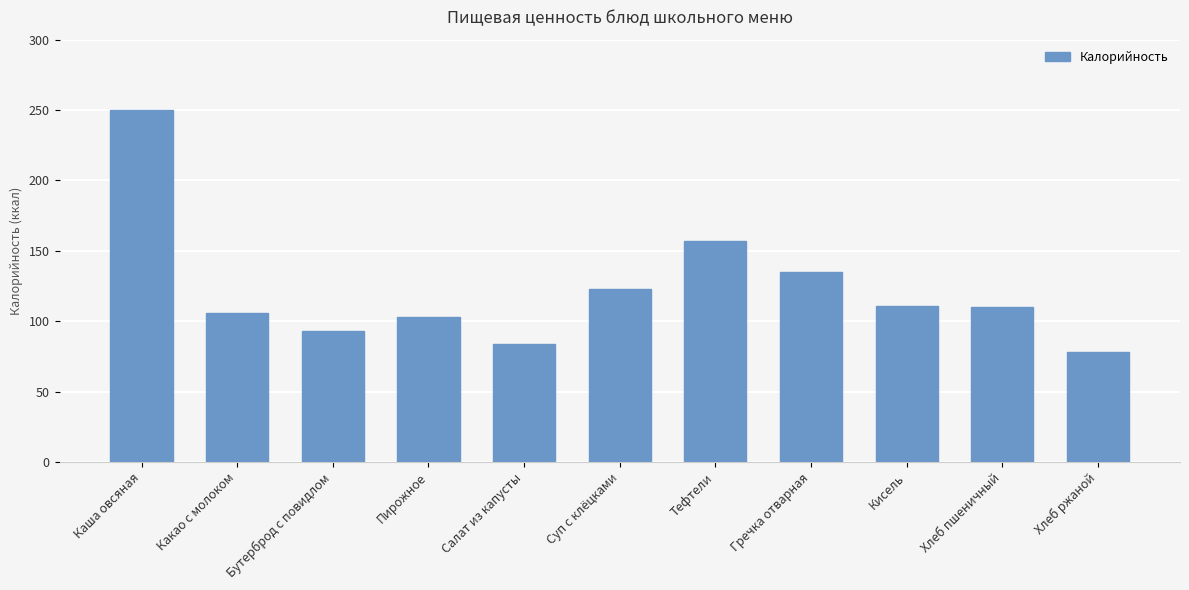

What is the value of the 6th bar from the left?

123